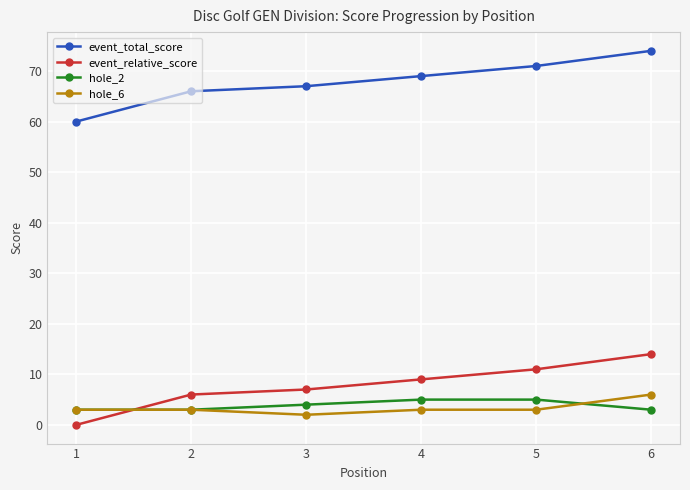

Reading right to left, transcribe all the data shown in this chart.

event_total_score: 74	71	69	67	66	60
event_relative_score: 14	11	9	7	6	0
hole_2: 3	5	5	4	3	3
hole_6: 6	3	3	2	3	3